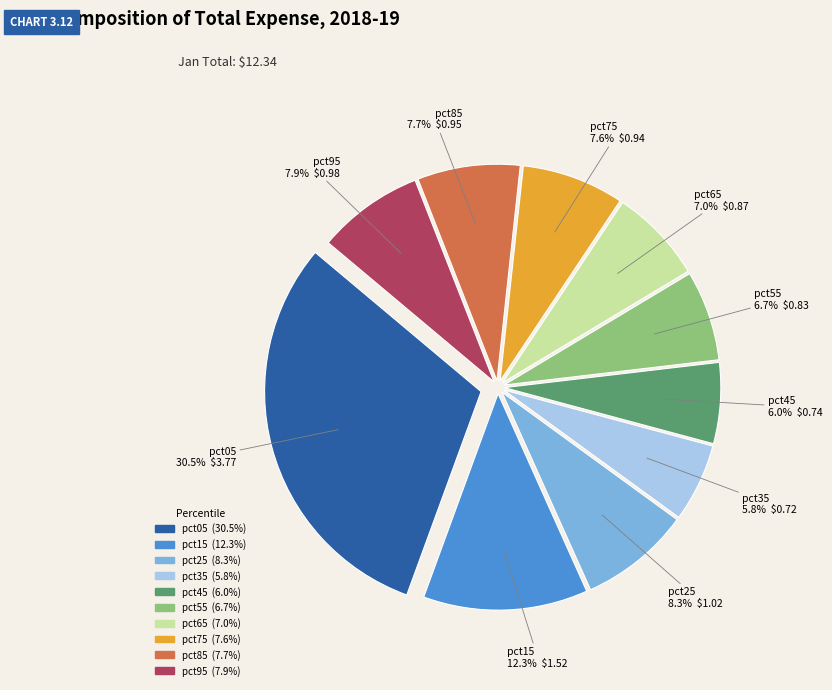

Which slice is the largest?

pct05